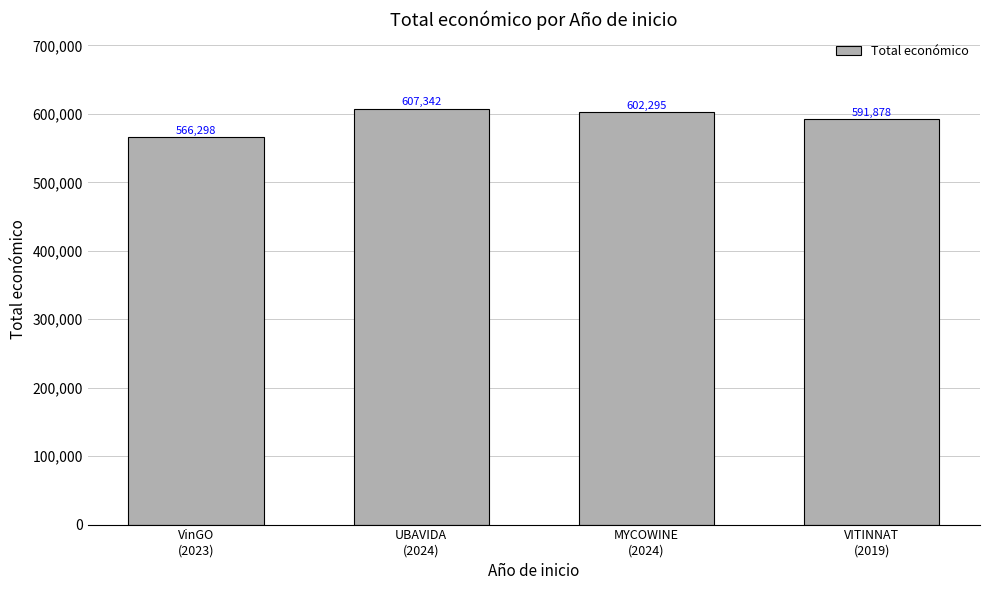

Which label corresponds to the smallest value in the chart?

VinGO
(2023)